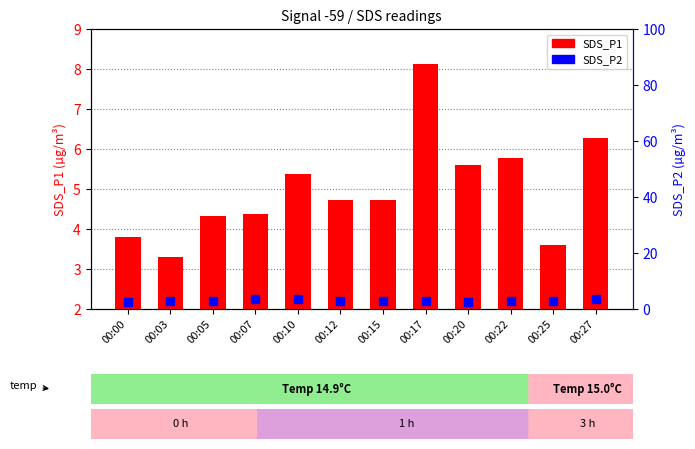

Is the value of SDS_P1 at 00:25 greater than the value of SDS_P2 at 00:00?

Yes